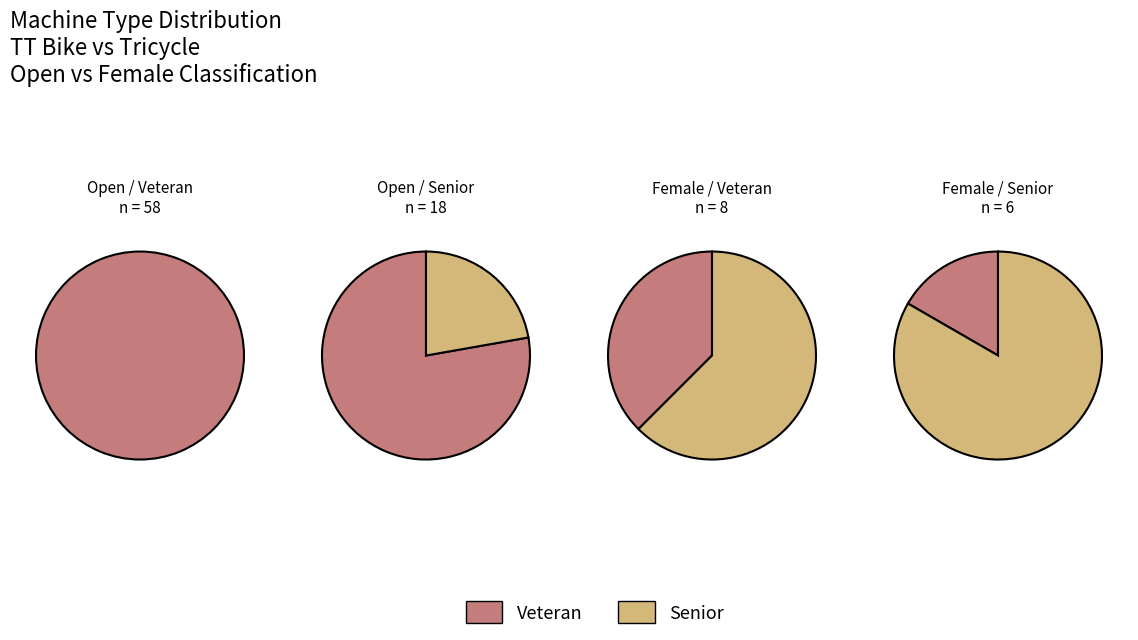

Is the sum of TT Bike and Tricycle greater than half?

Yes